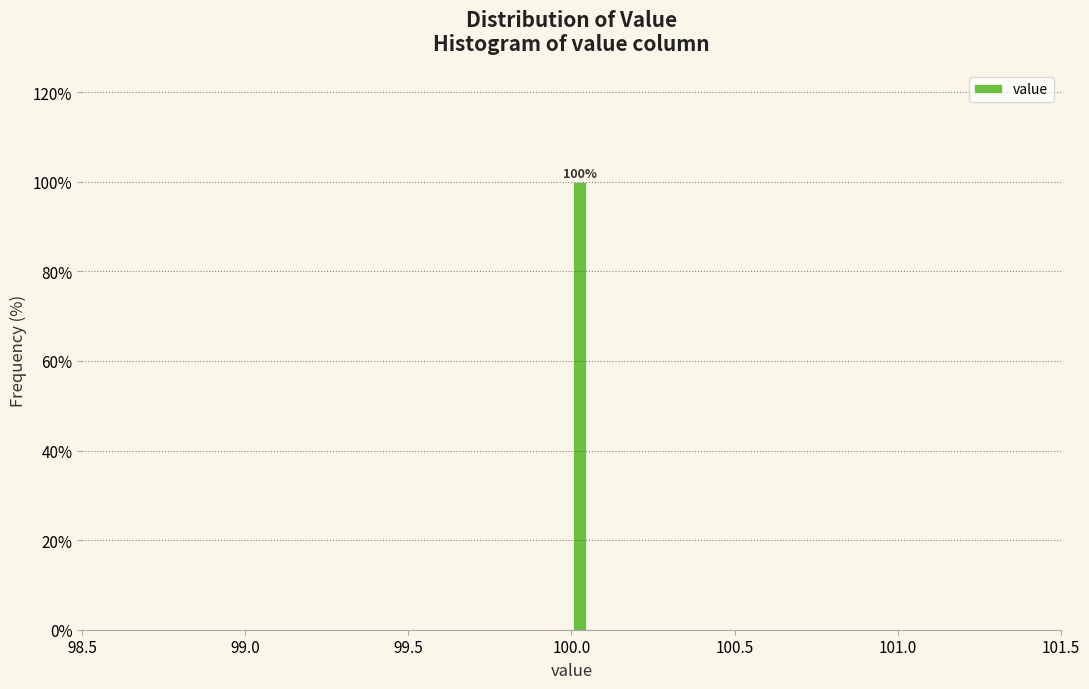

Around what value on the x-axis is the tallest bar? Give the approximate position of its centre, as read against the axis.

100.05